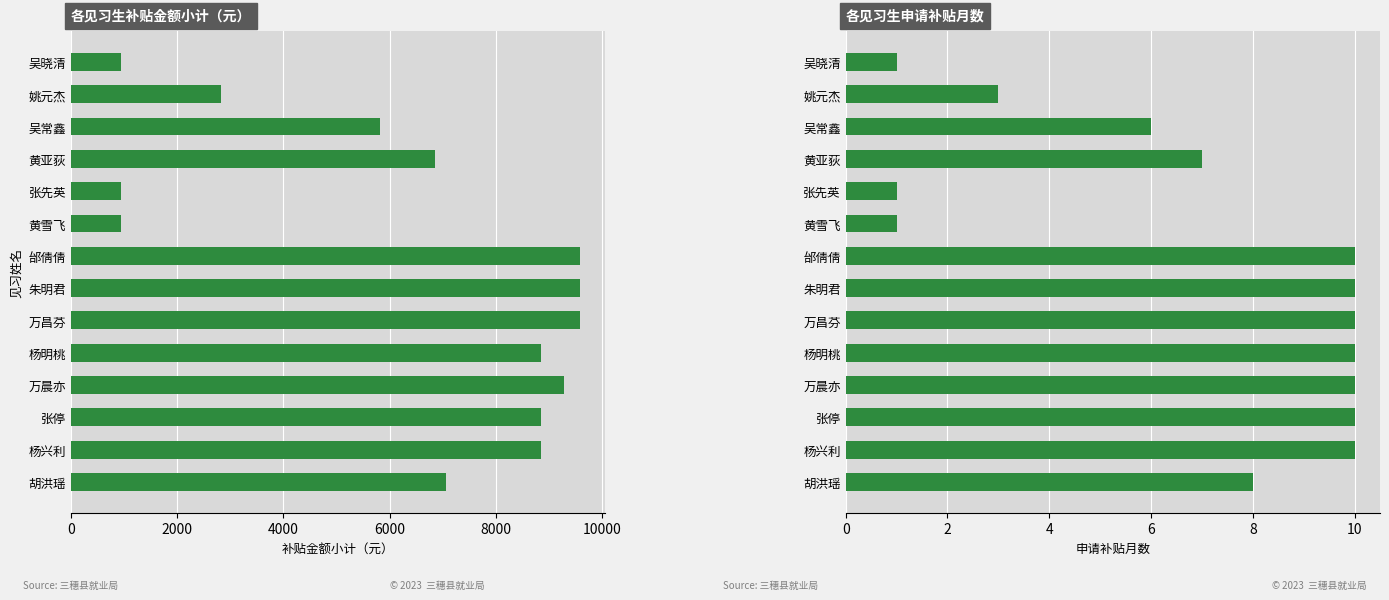

What is the lowest value of the 申请补贴月数 series?

1.0